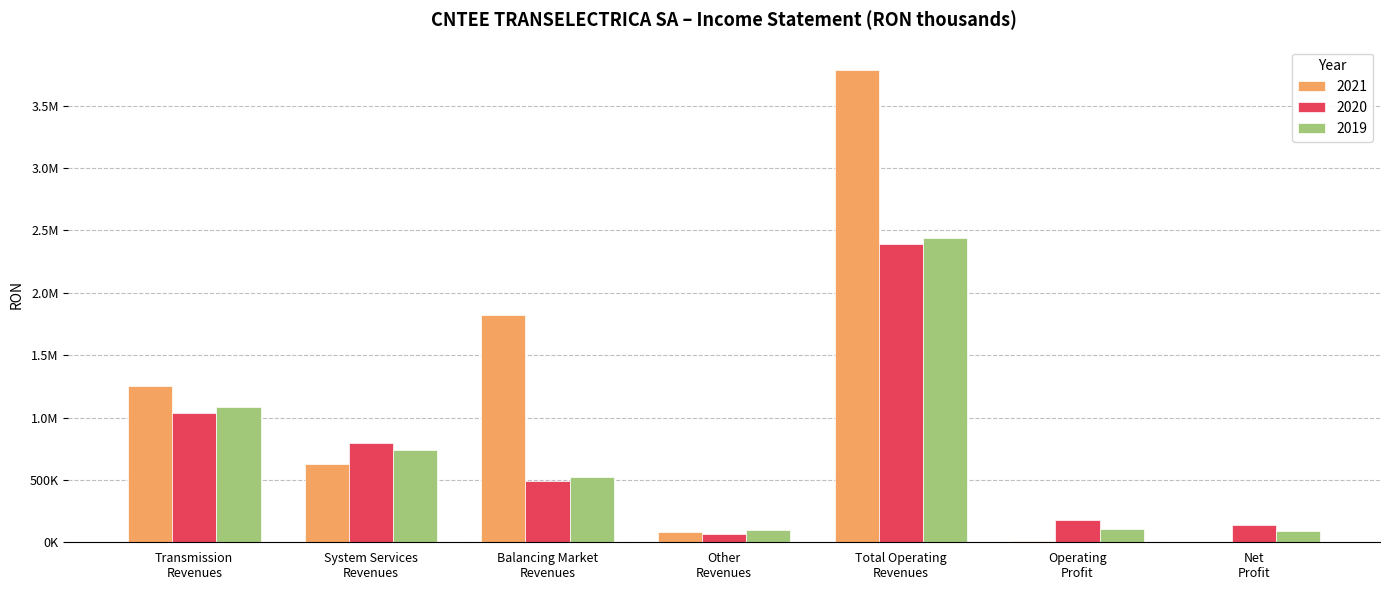

What are all the series names shown in the legend?

2021, 2020, 2019